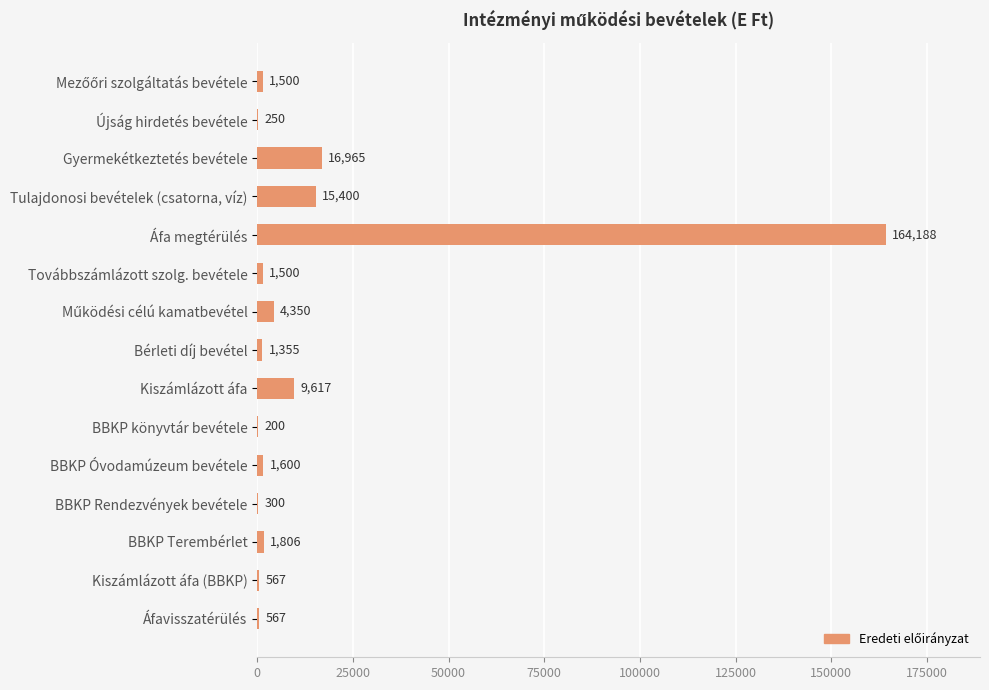

Is it true that the value at BBKP Terembérlet is 1806?

True